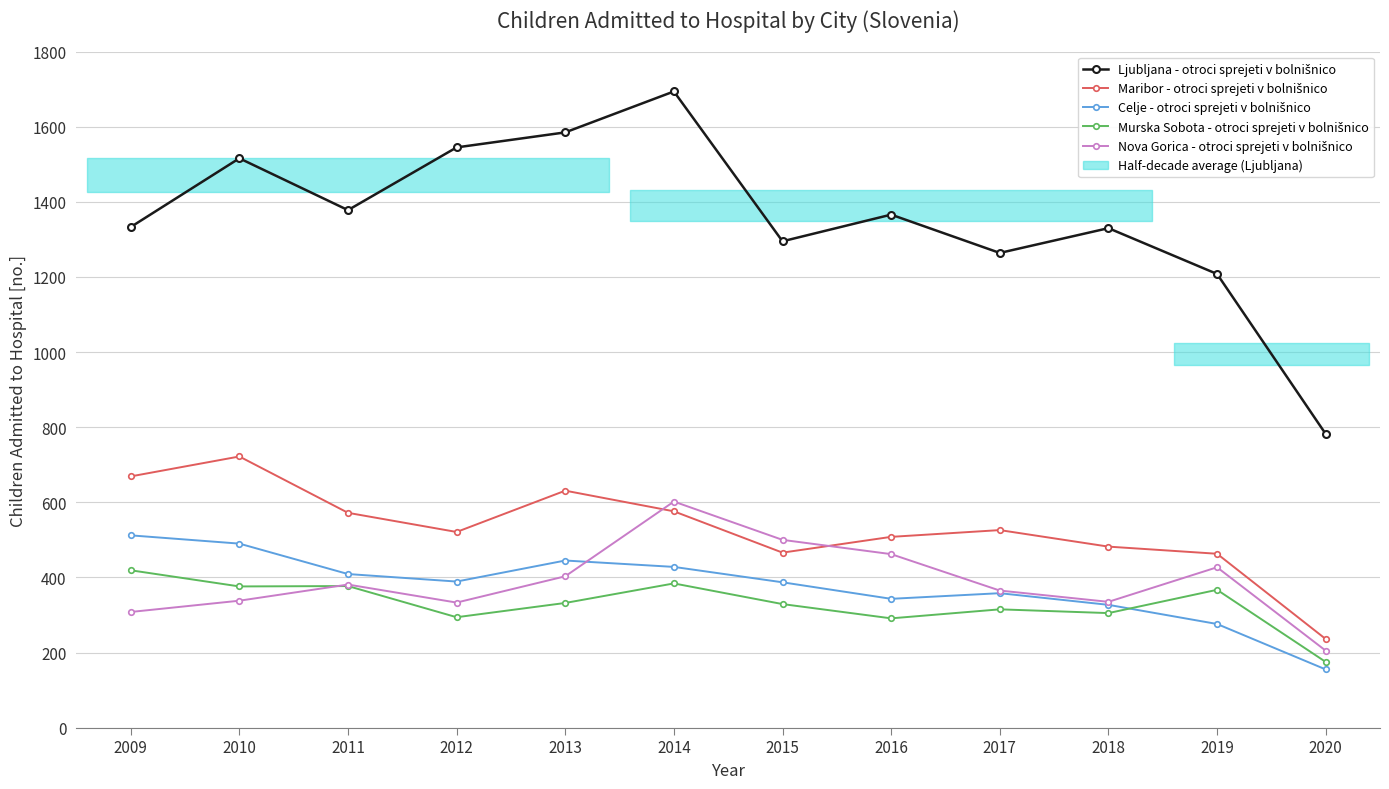

Which series has the largest total across all categories?

Ljubljana - otroci sprejeti v bolnišnico